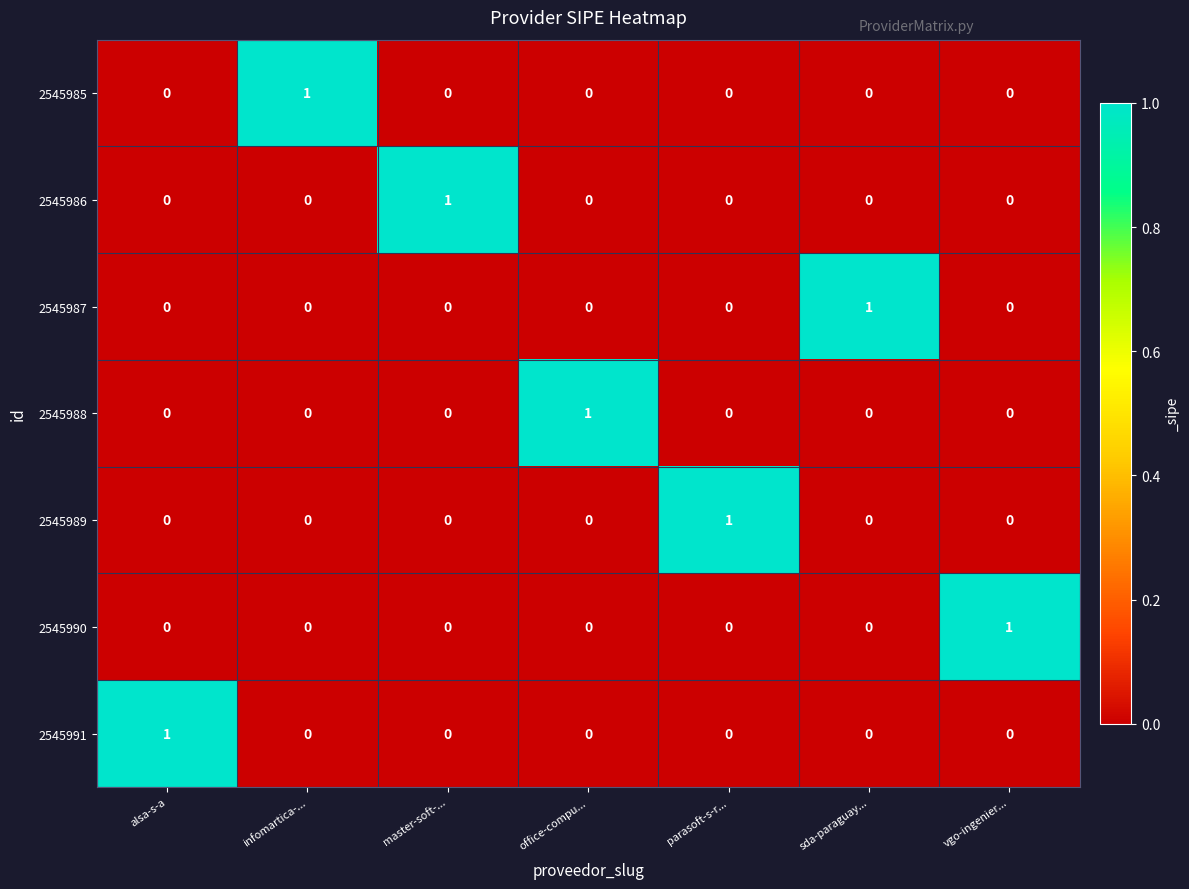

What is the spread (max minus min) of values at master-soft-...?

1